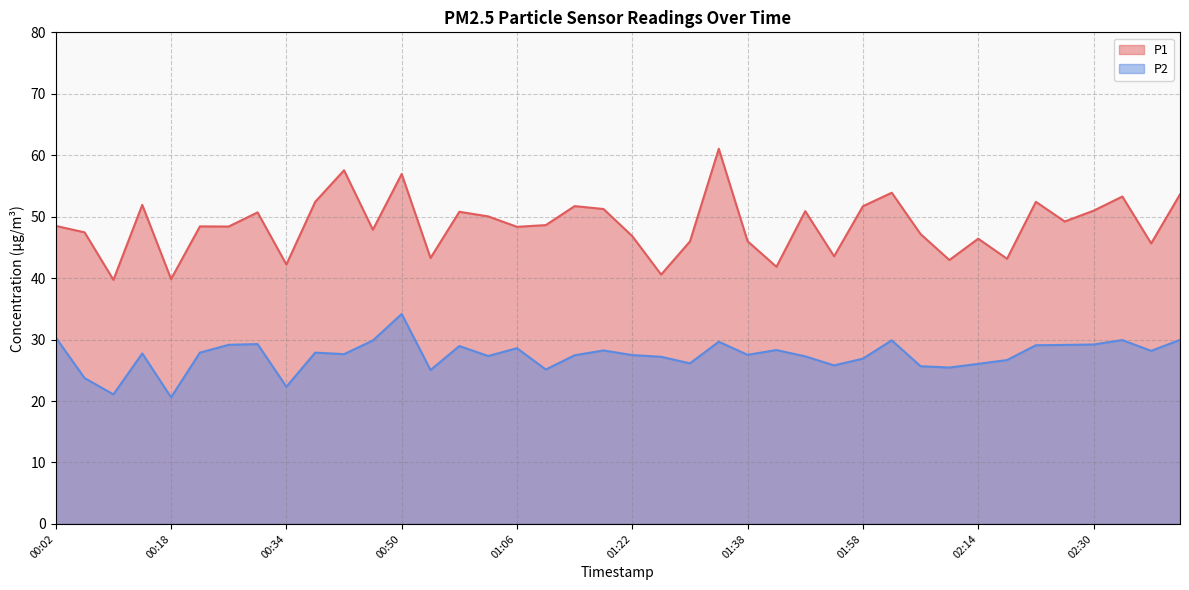

At which category is the sum across all series the highest?

00:50